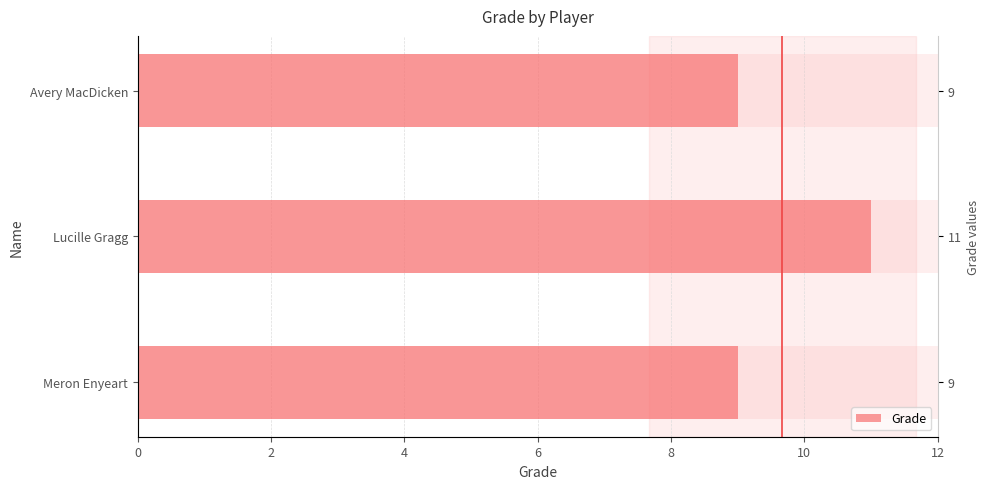

Reading left to right, extract all data points from this chart.

9	11	9